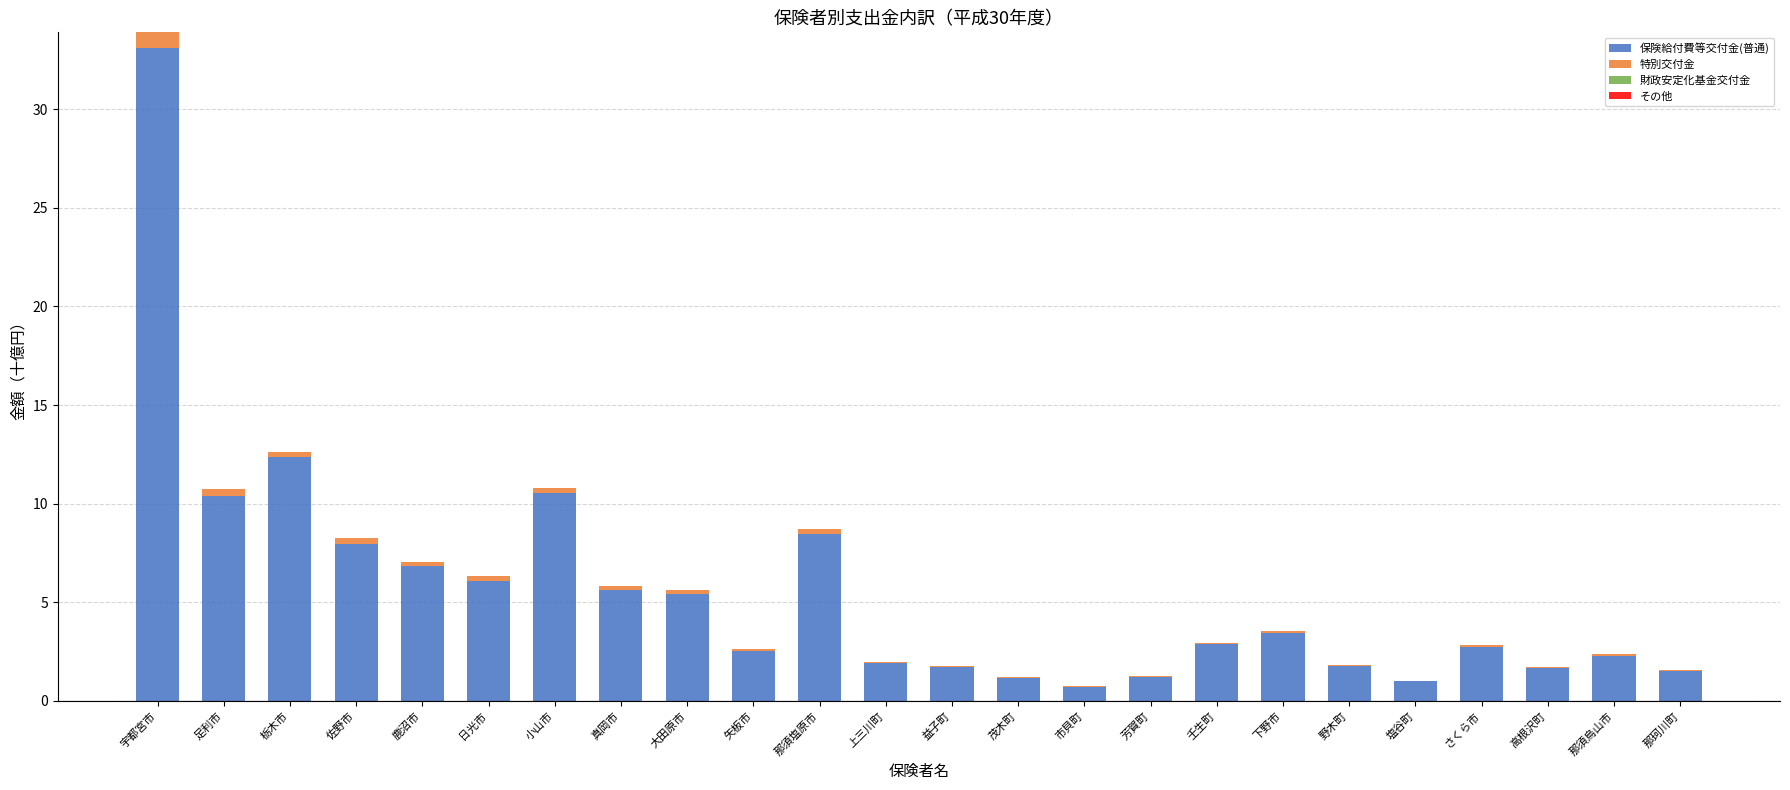

Does the chart contain stacked bars?

Yes